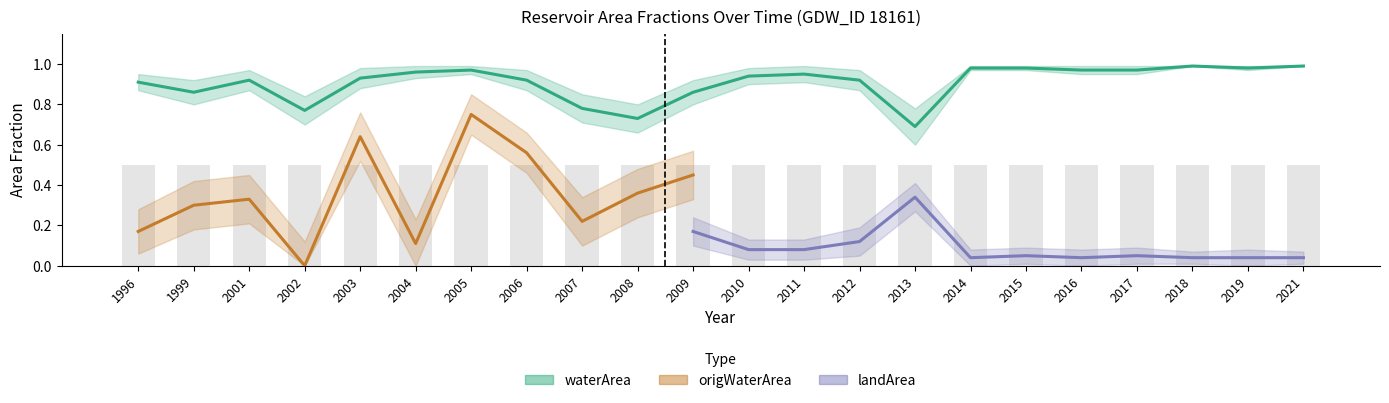

At which label does landArea reach its peak?

2013